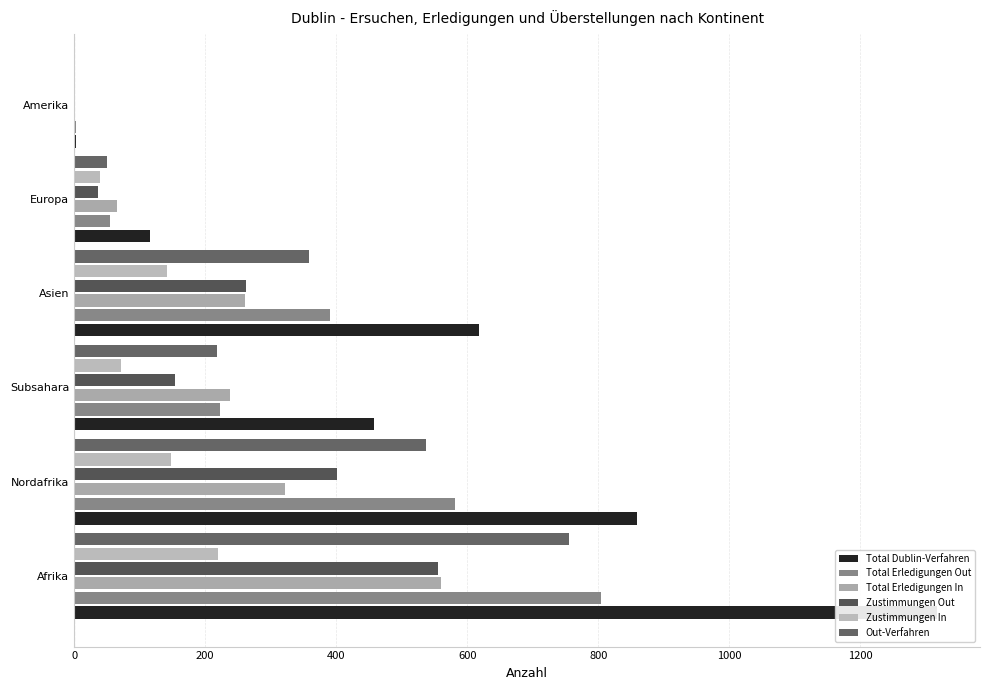

What is the sum of all Total Erledigungen Out values?

2056